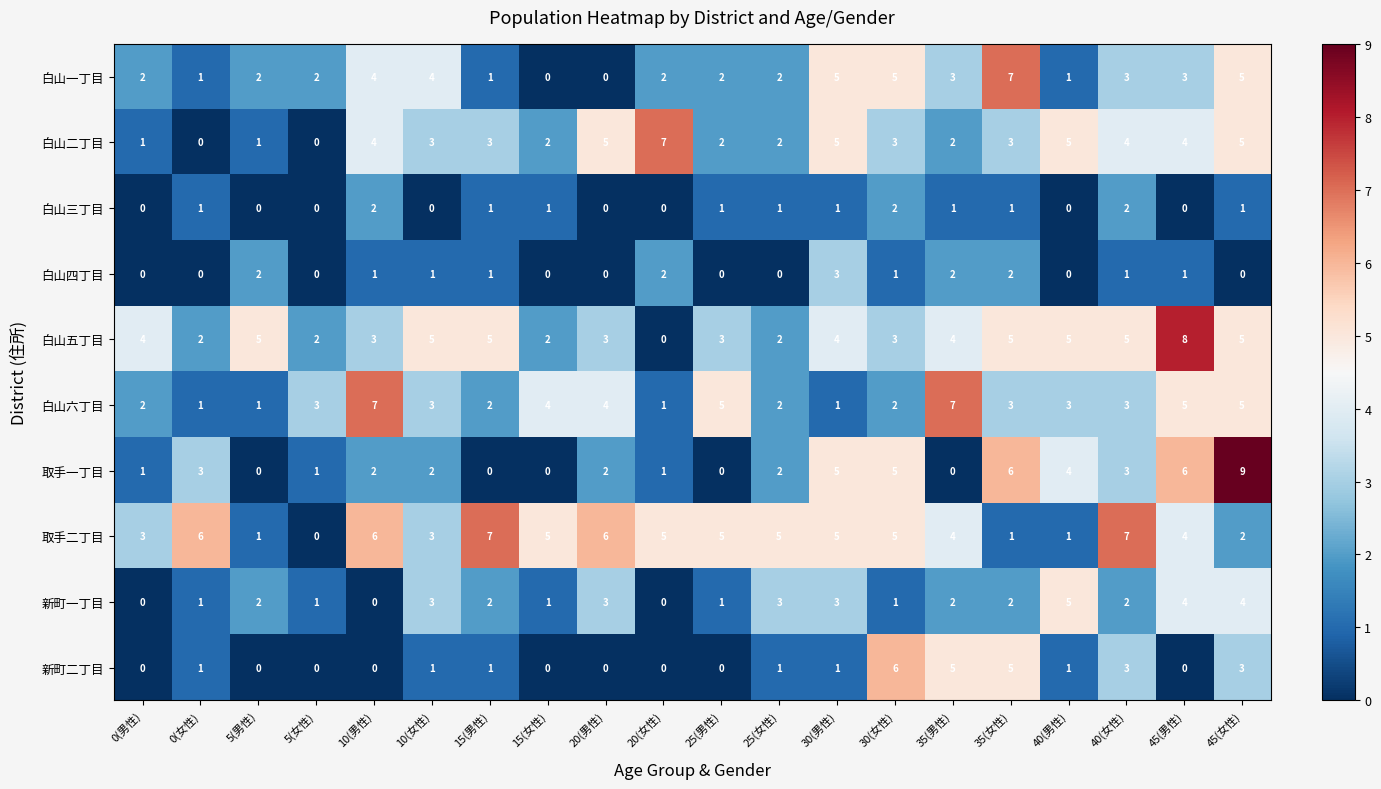

How many distinct data groups are displayed?

10